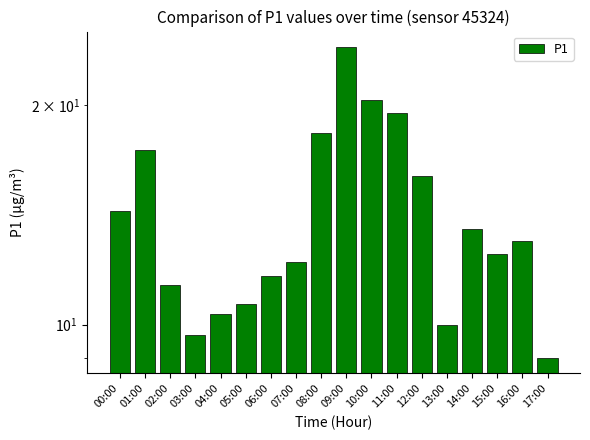

List the labels in order of value, largest first.

09:00, 10:00, 11:00, 08:00, 01:00, 12:00, 00:00, 14:00, 16:00, 15:00, 07:00, 06:00, 02:00, 05:00, 04:00, 13:00, 03:00, 17:00